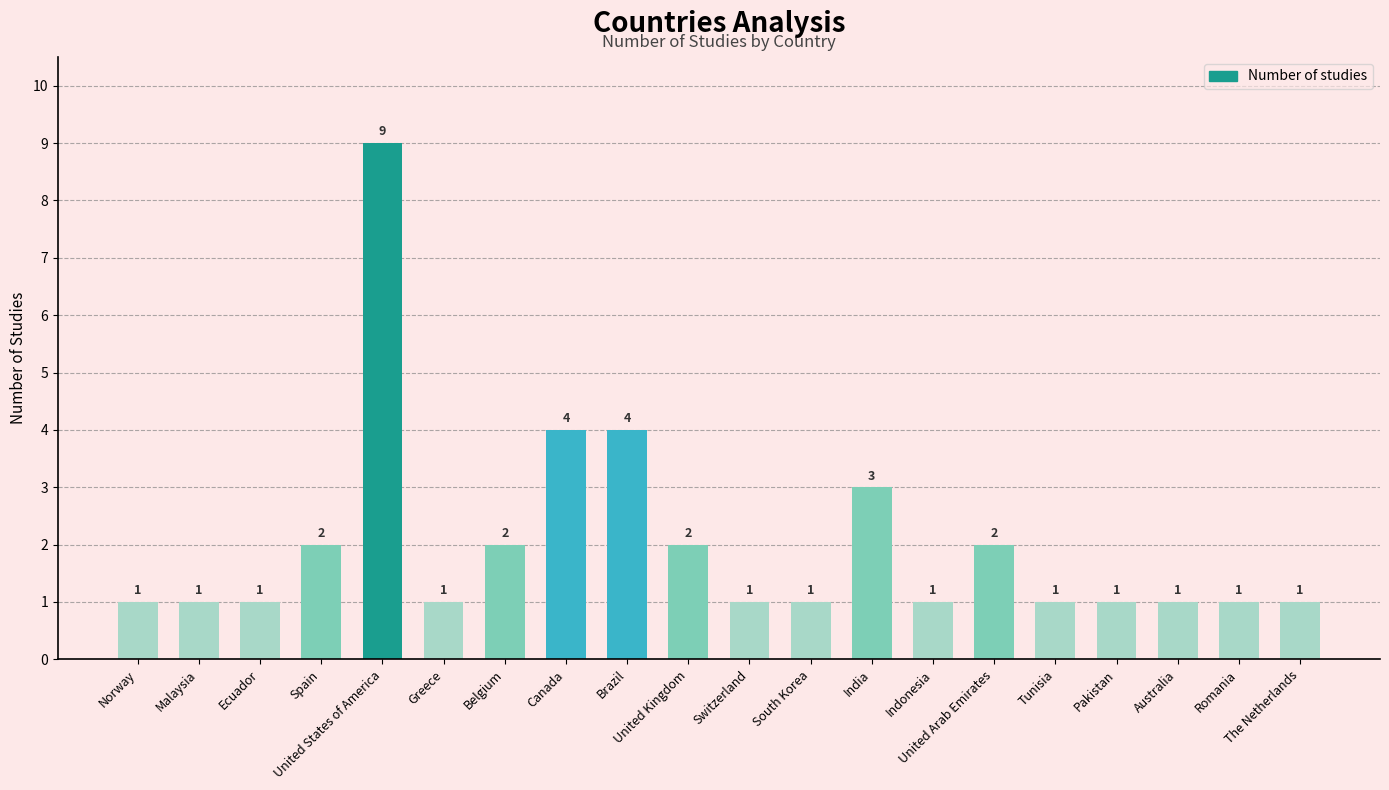

Are the bars grouped side by side (vs. stacked)?

No